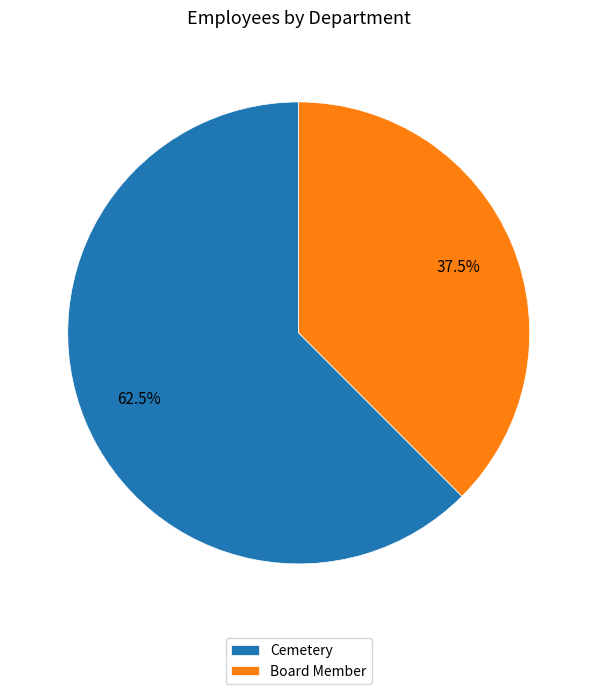

Which category has the smallest portion of the pie?

Board Member